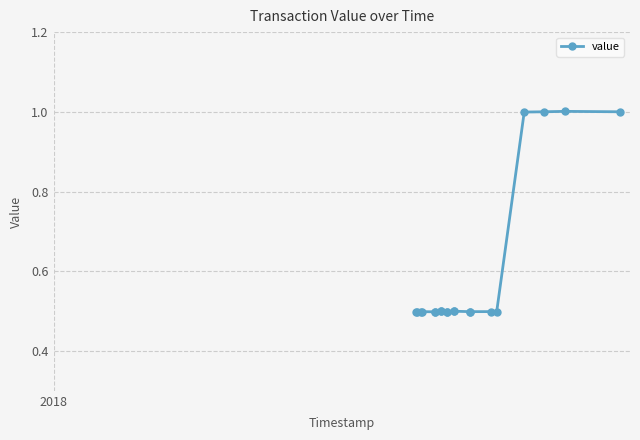

What is the value of the 9th point from the left?

0.5